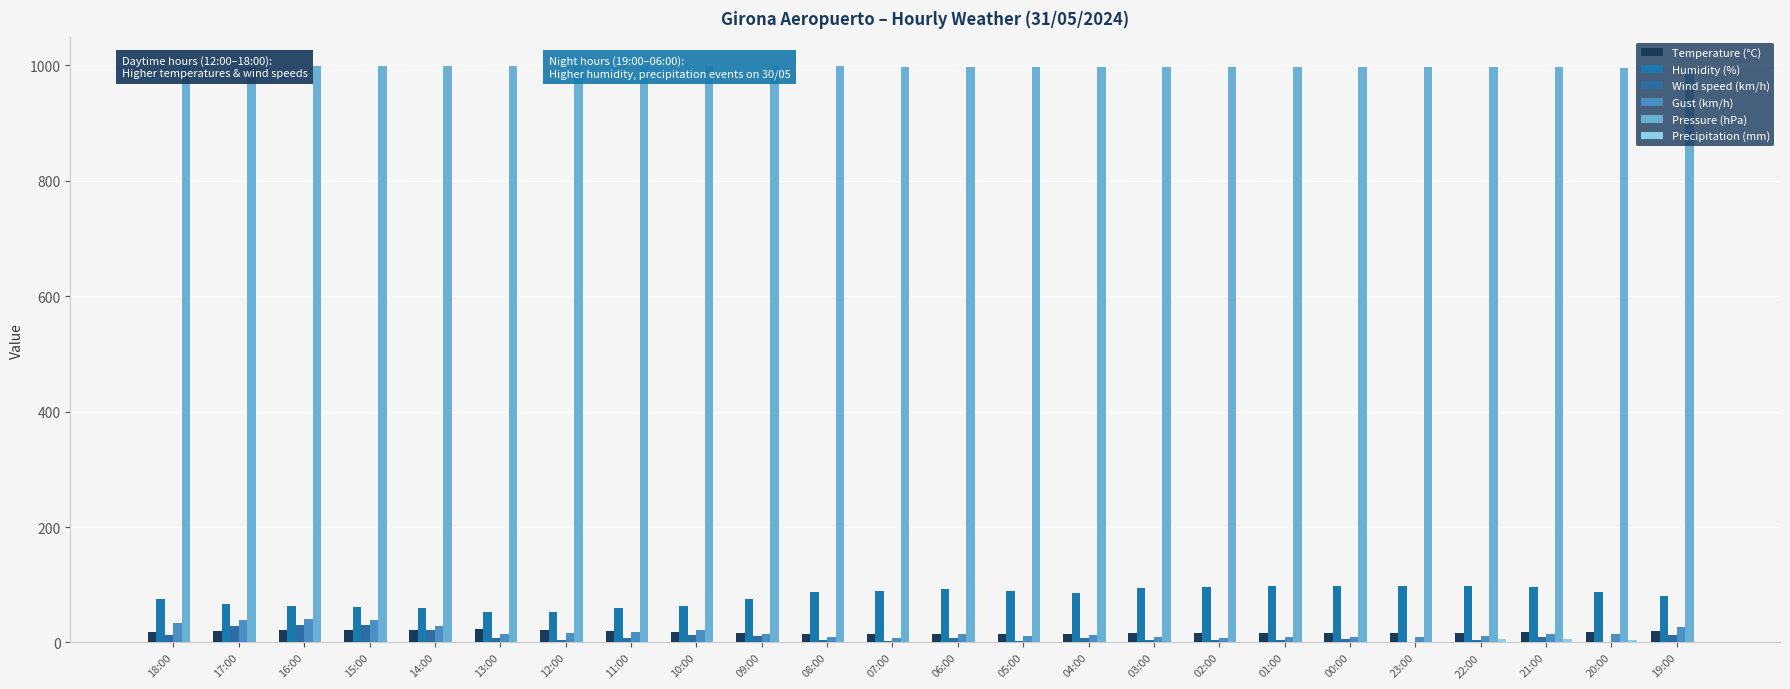

What is the value of the Gust (km/h) bar at the 20th from the left?

9.0